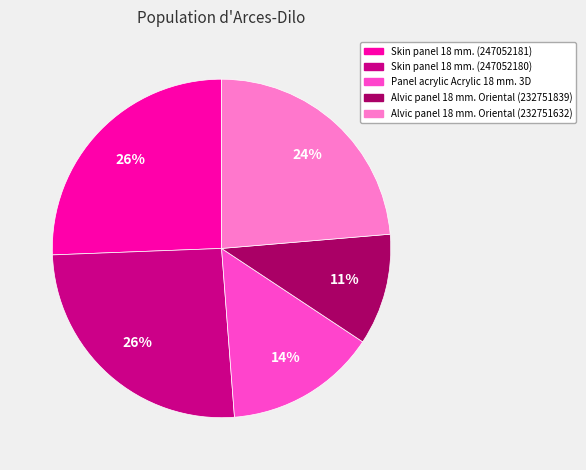

To the nearest percent, what percentage of the pie is Panel acrylic Acrylic 18 mm. 3D?

14%